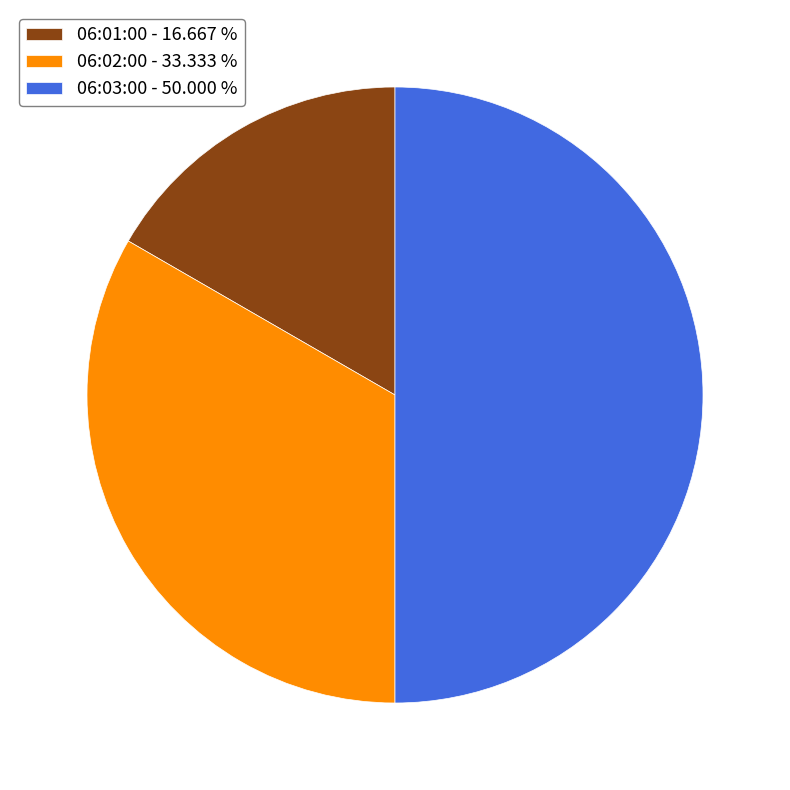

Approximately how many times larger is the value at 06:03:00 - 50.000 % compared to 06:01:00 - 16.667 %?

3.0